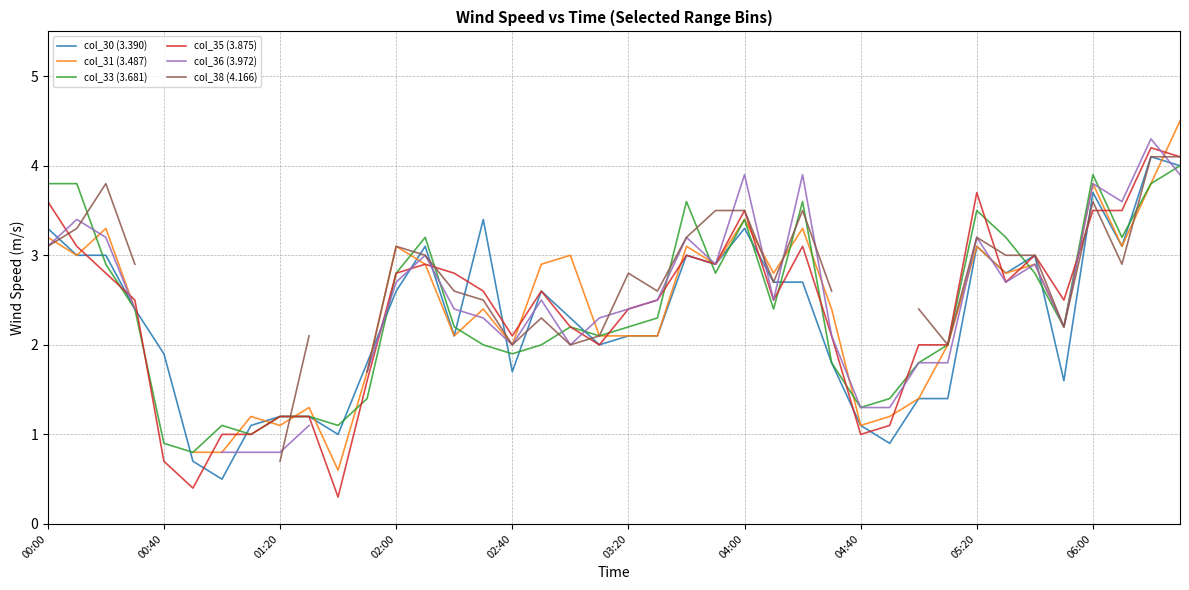

Is it true that col_33 (3.681) equals 1.2 at 01:20?

True